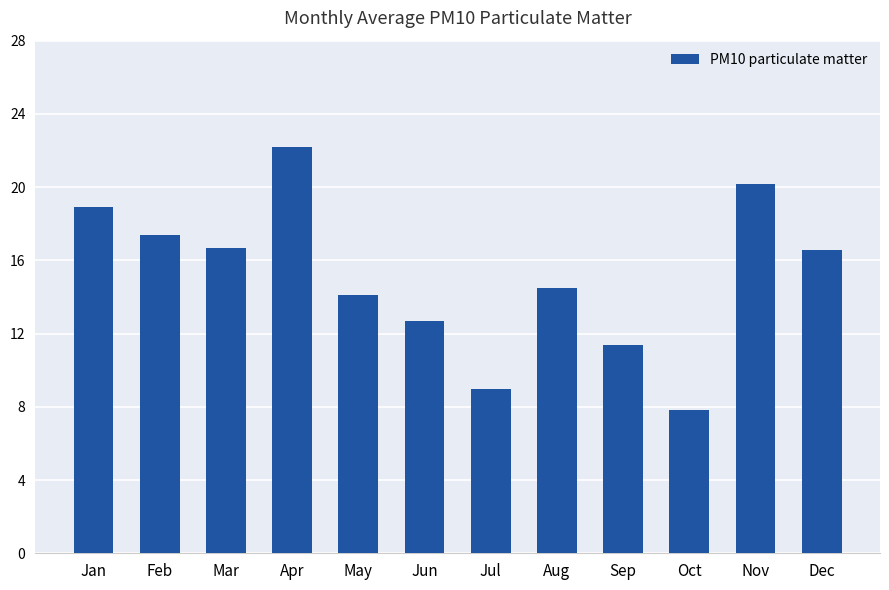

Does the chart contain stacked bars?

No